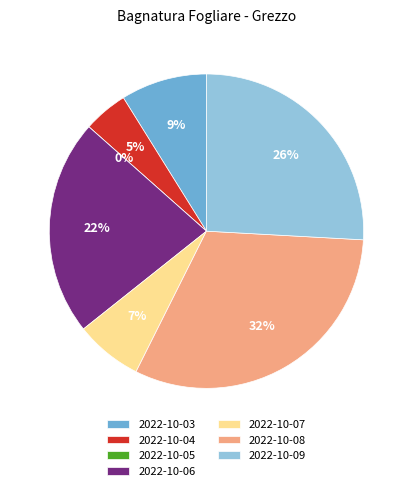

What percentage is the 2022-10-03 slice, to the nearest percent?

9%